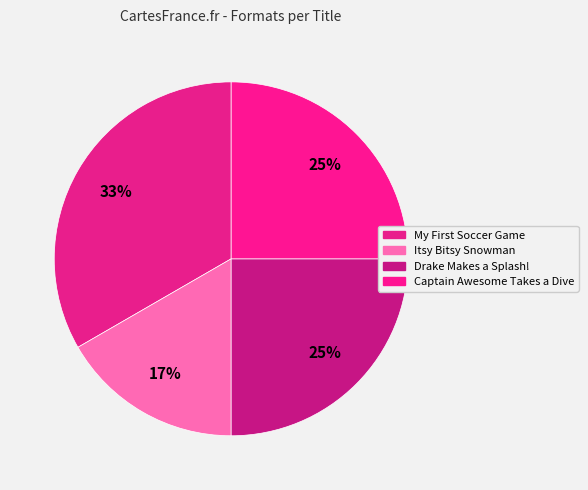

To the nearest percent, what is the difference between the largest and smallest slice percentages?

17%